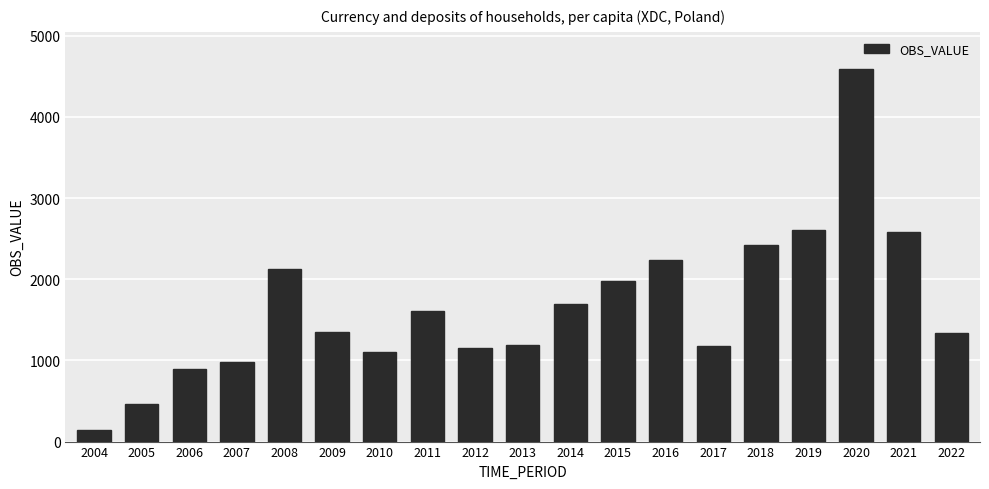

How many series are shown in this chart?

1